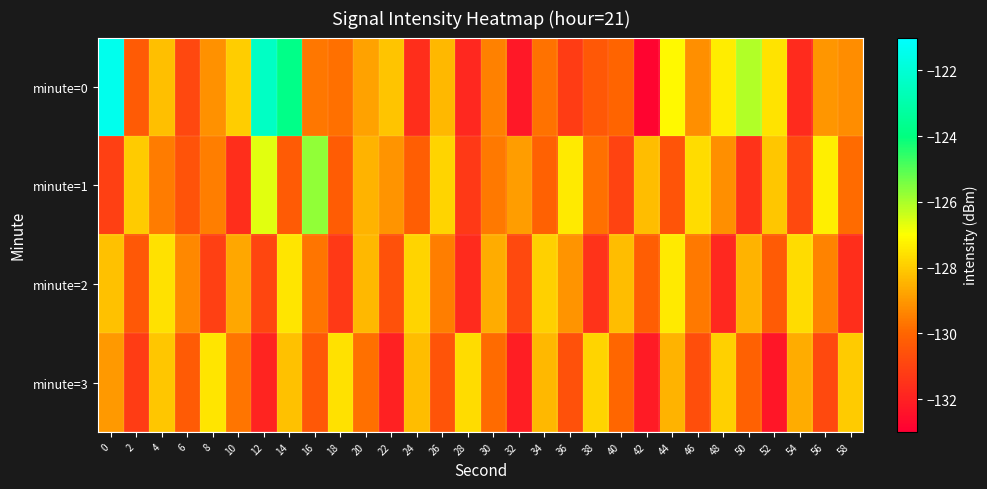

Reading left to right, list all the values displayed in this chart.

minute=0: 0=-121.5	2=-130.3	4=-128.3	6=-130.9	8=-129.1	10=-128.0	12=-122.4	14=-123.8	16=-129.6	18=-129.8	20=-128.8	22=-128.1	24=-131.6	26=-128.4	28=-131.8	30=-129.4	32=-132.3	34=-129.8	36=-131.2	38=-130.4	40=-130.0	42=-132.8	44=-127.1	46=-129.2	48=-127.4	50=-126.1	52=-127.5	54=-131.7	56=-129.1	58=-129.2
minute=1: 0=-131.1	2=-128.0	4=-129.5	6=-130.5	8=-129.5	10=-131.6	12=-126.7	14=-130.3	16=-125.7	18=-130.2	20=-128.5	22=-129.1	24=-130.2	26=-127.8	28=-131.3	30=-129.6	32=-128.9	34=-130.1	36=-127.4	38=-129.8	40=-131.0	42=-128.3	44=-130.5	46=-127.7	48=-129.2	50=-131.5	52=-128.1	54=-130.8	56=-127.3	58=-129.9
minute=2: 0=-128.2	2=-130.4	4=-127.6	6=-129.3	8=-131.1	10=-128.7	12=-130.9	14=-127.5	16=-129.7	18=-131.3	20=-128.4	22=-130.6	24=-127.8	26=-129.5	28=-131.7	30=-128.6	32=-130.8	34=-127.9	36=-129.1	38=-131.5	40=-128.3	42=-130.2	44=-127.4	46=-129.6	48=-131.8	50=-128.5	52=-130.3	54=-127.7	56=-129.4	58=-131.6
minute=3: 0=-129.0	2=-131.2	4=-128.1	6=-130.3	8=-127.5	10=-129.7	12=-131.9	14=-128.2	16=-130.4	18=-127.6	20=-129.8	22=-132.0	24=-128.3	26=-130.5	28=-127.7	30=-129.9	32=-132.1	34=-128.4	36=-130.6	38=-127.8	40=-130.0	42=-132.2	44=-128.5	46=-130.7	48=-127.9	50=-130.1	52=-132.3	54=-128.6	56=-130.8	58=-128.0